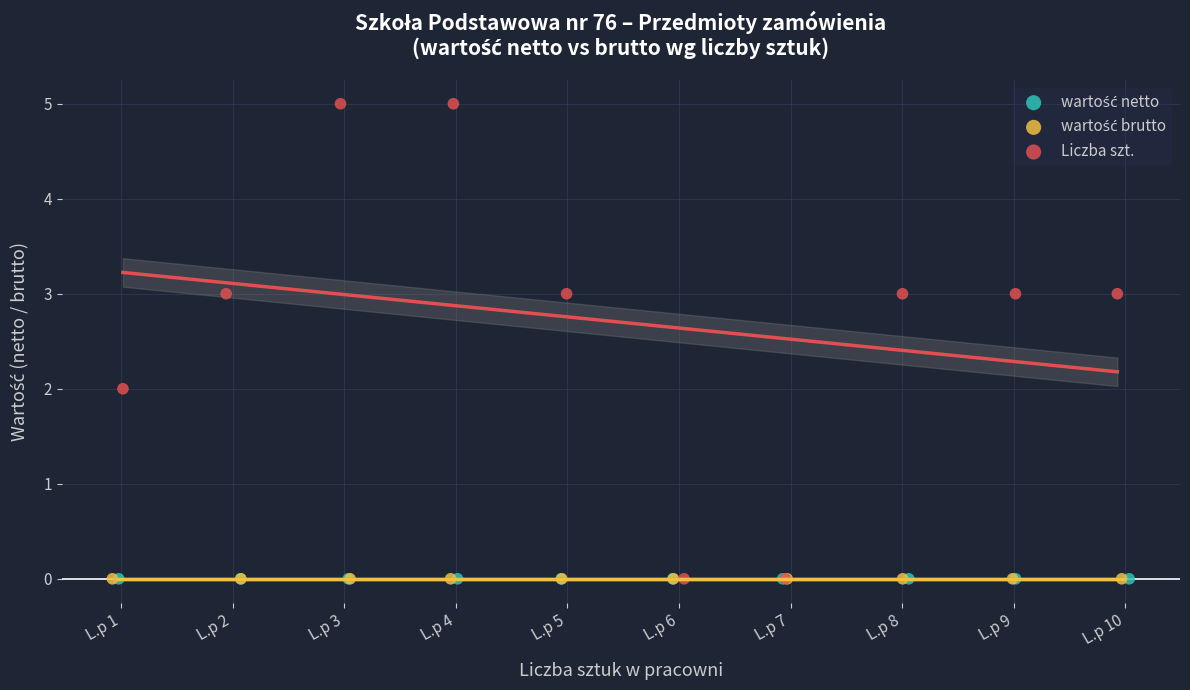

Which series contains the highest Y value?

Liczba szt.